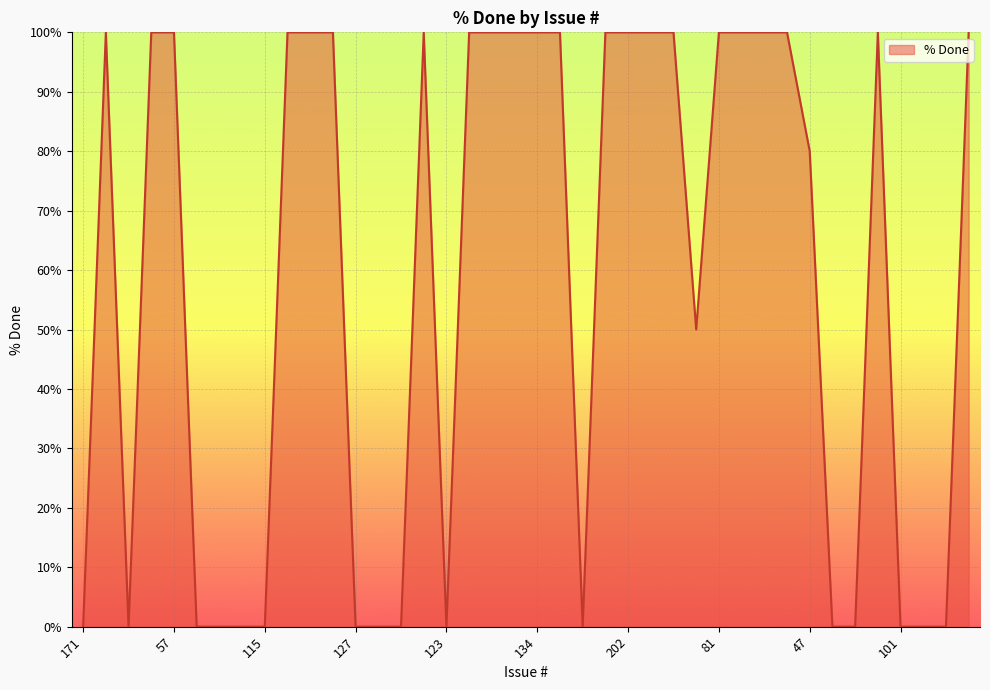

What is the greatest value displayed?

100